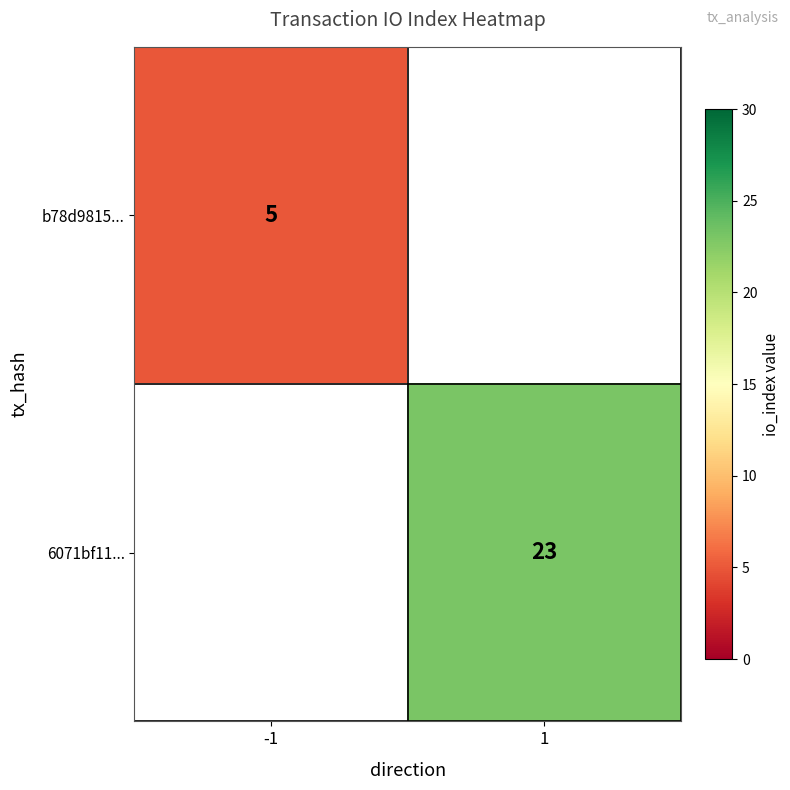

The b78d9815... series shows 5 at -1. True or false?

True